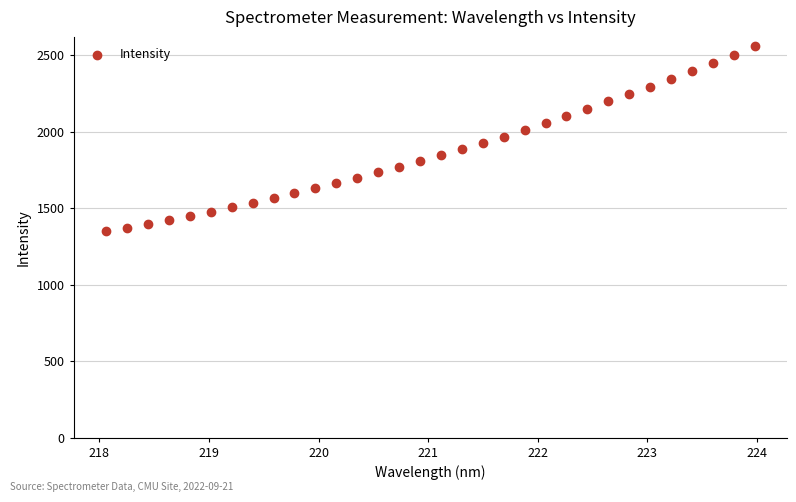

What is the range of Y values (max minus min)?

1211.0